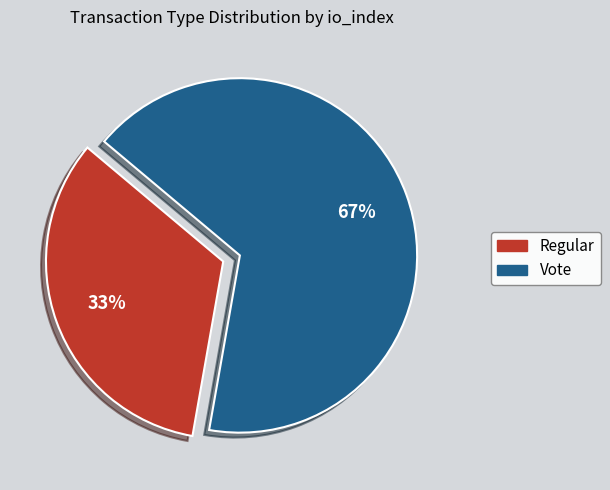

Is there any slice that represents more than half of the pie?

Yes